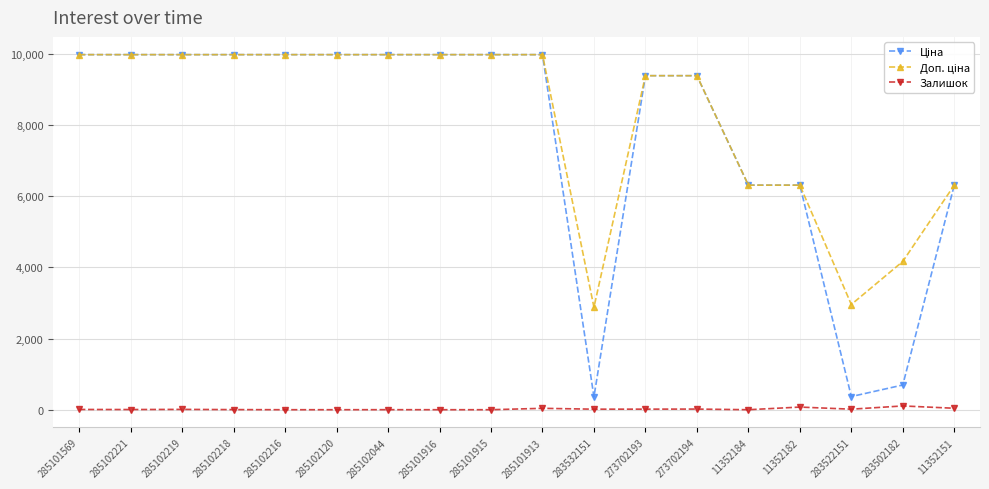

What is the total value across all series at 285101916?

19950.0